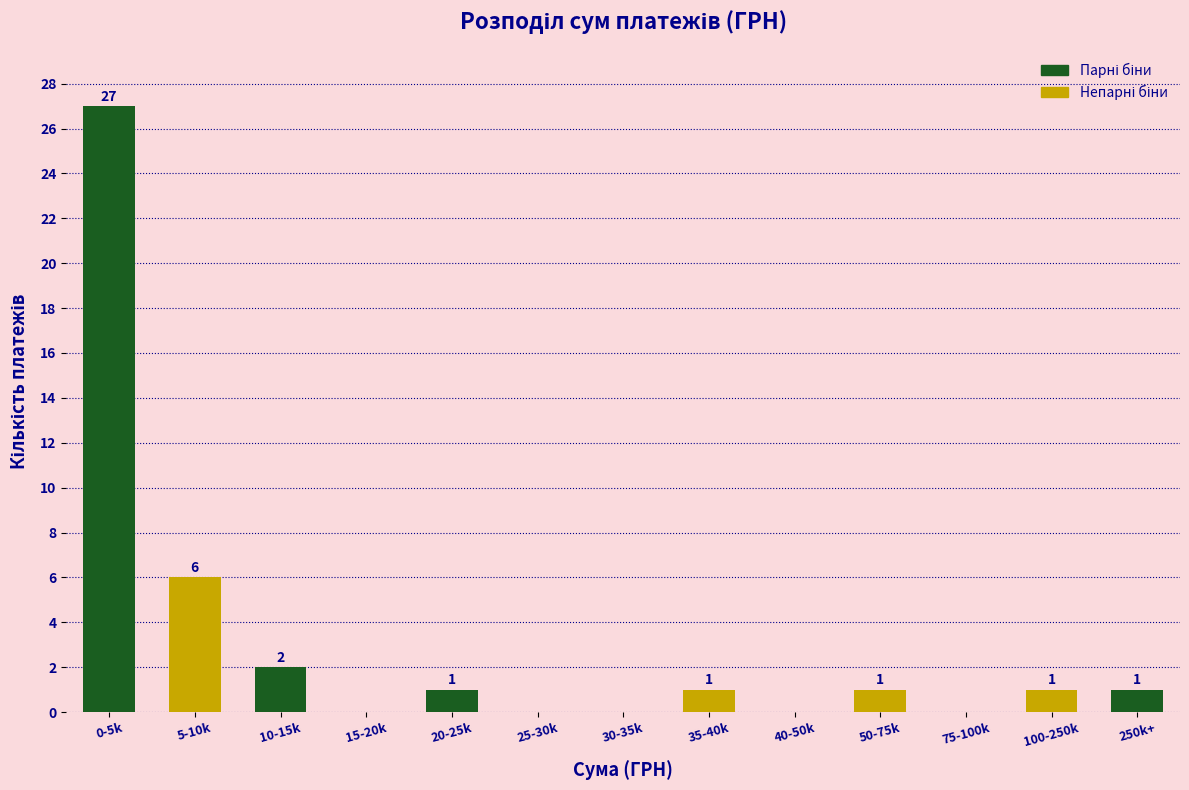

Reading right to left, transcribe all the data shown in this chart.

250k+=1	100-250k=1	75-100k=0	50-75k=1	40-50k=0	35-40k=1	30-35k=0	25-30k=0	20-25k=1	15-20k=0	10-15k=2	5-10k=6	0-5k=27